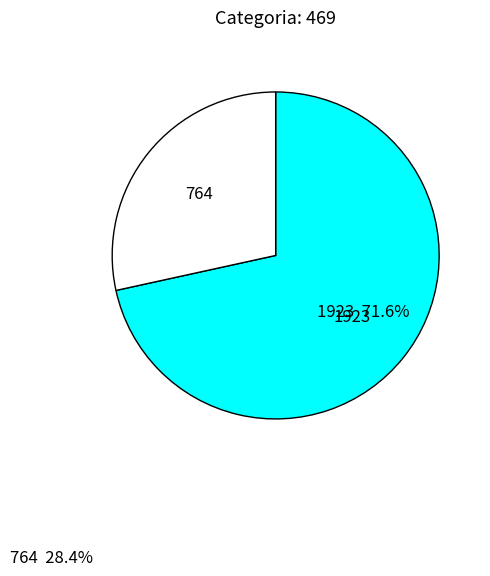

Is there a majority slice in this chart?

Yes